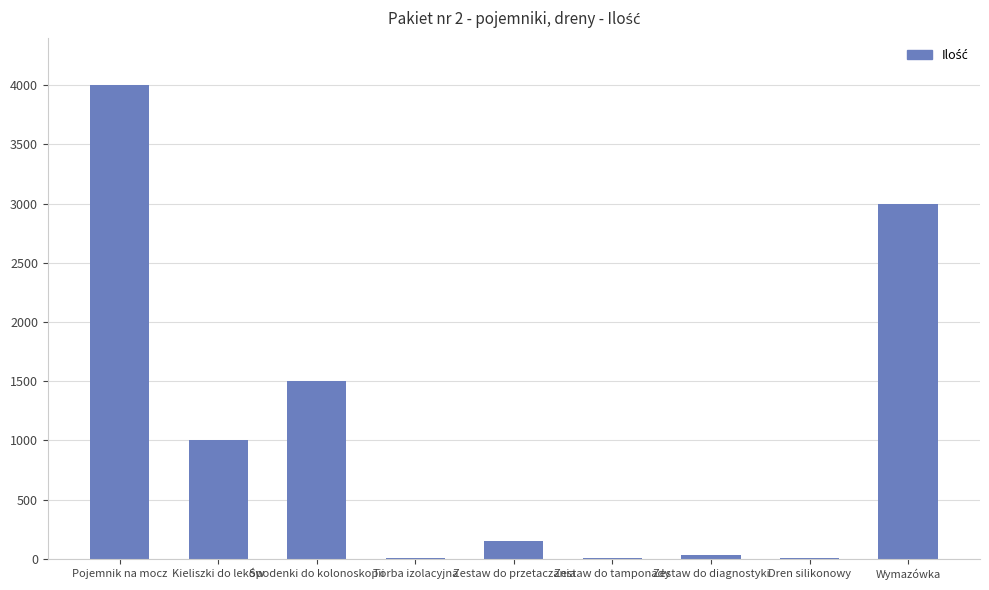

What is the ratio of the value at Wymazówka to the value at Spodenki do kolonoskopii?

2.0